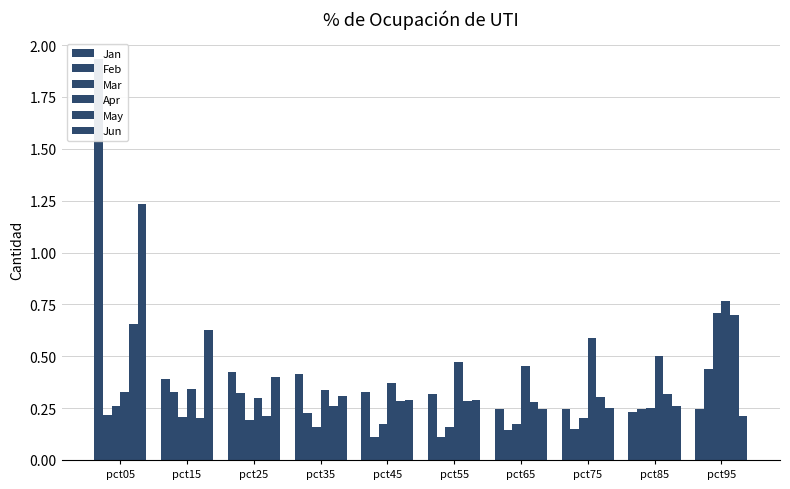

What is the sum of all Jun values?

4.1